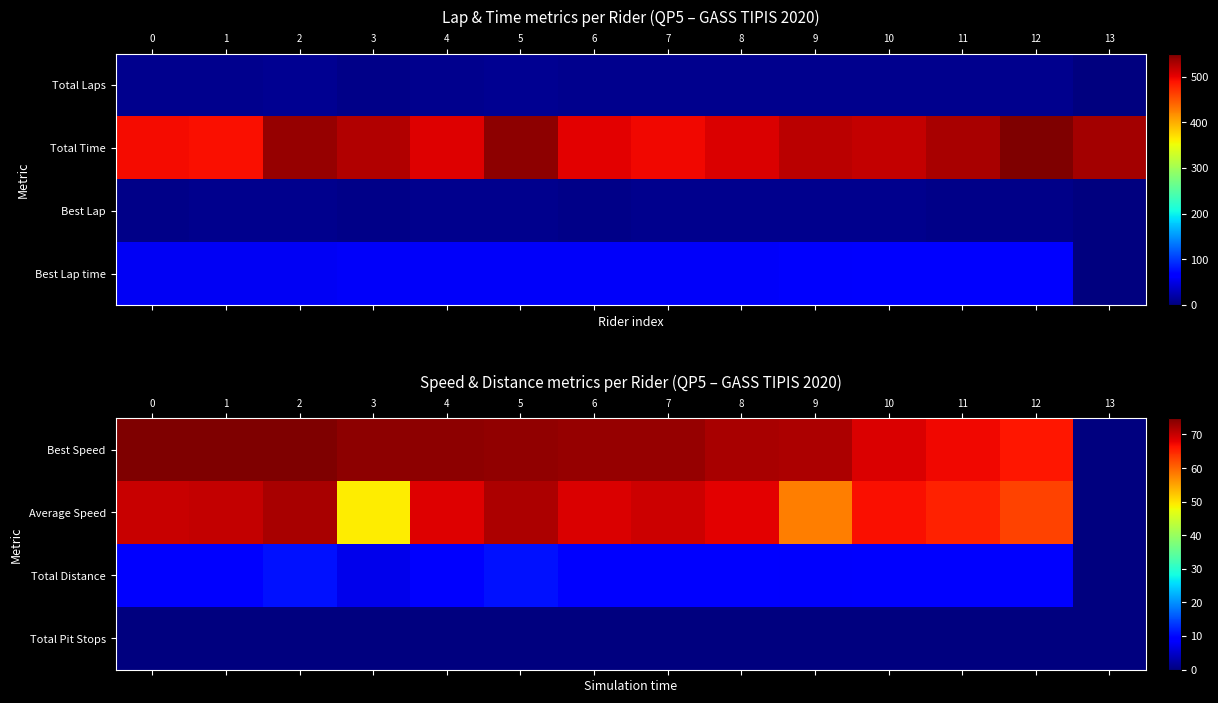

How many data points in Best Speed are above 73?

8